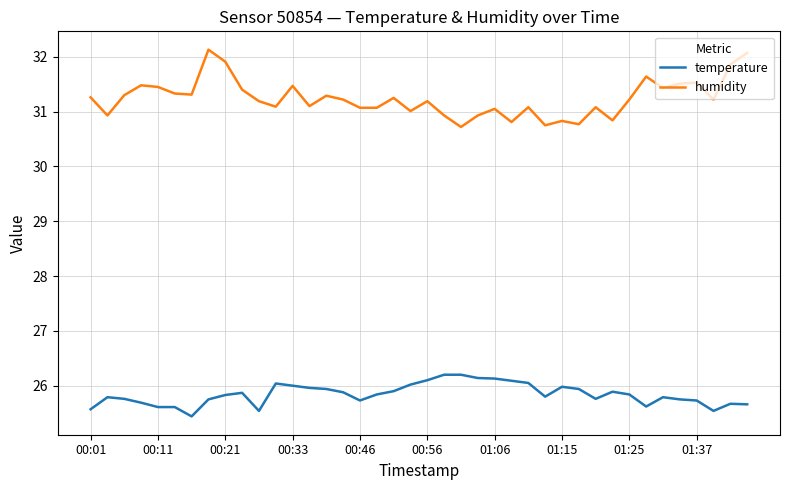

Rank the series by their maximum value, from highest to lowest.

humidity, temperature